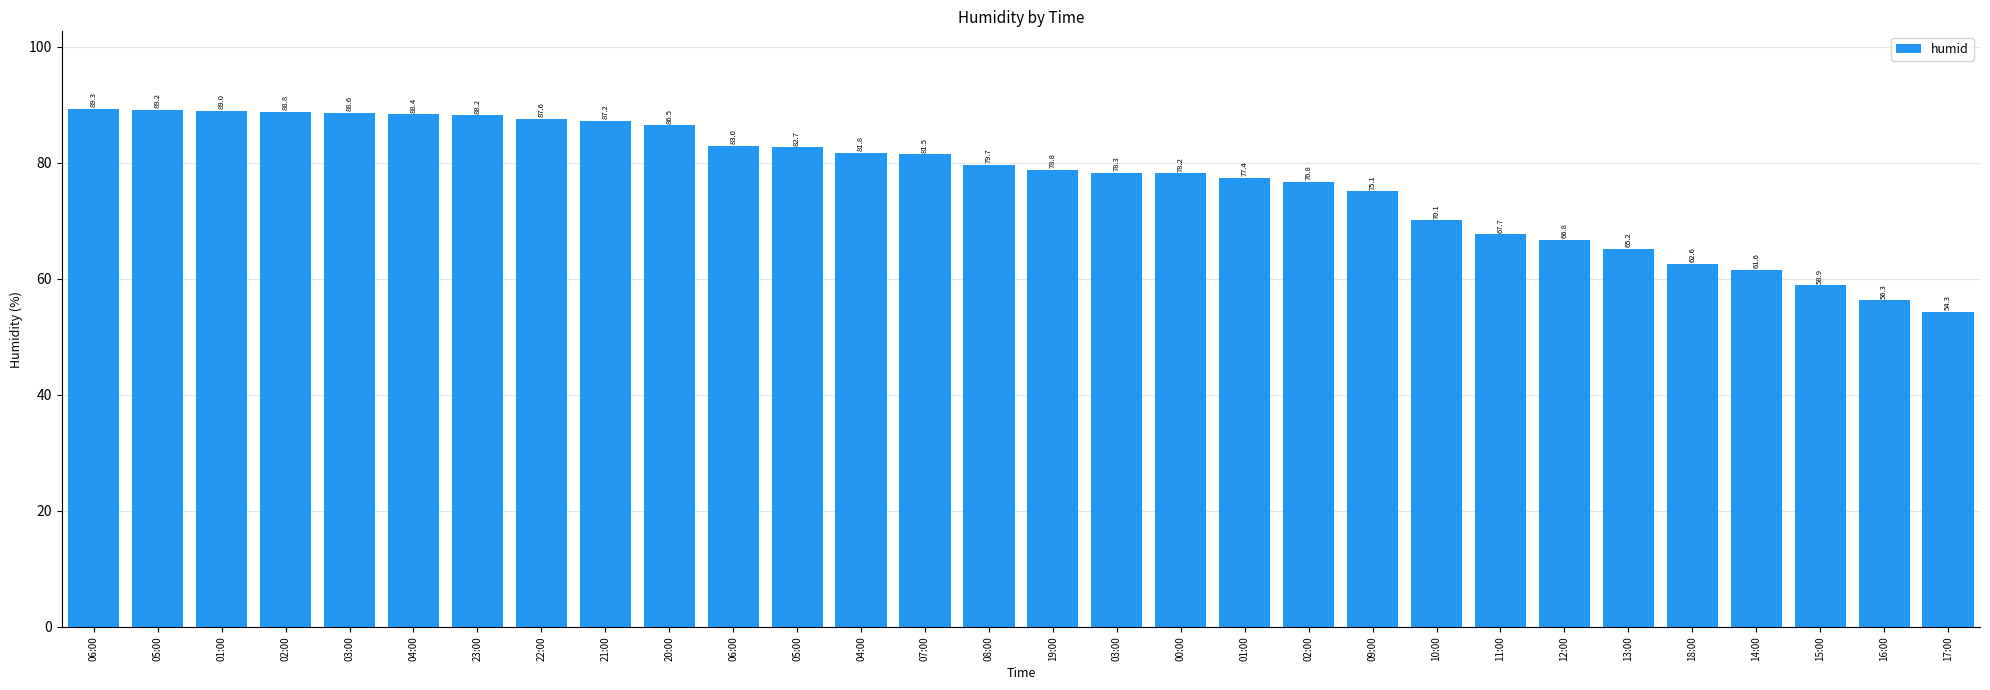

Are the bars horizontal?

No